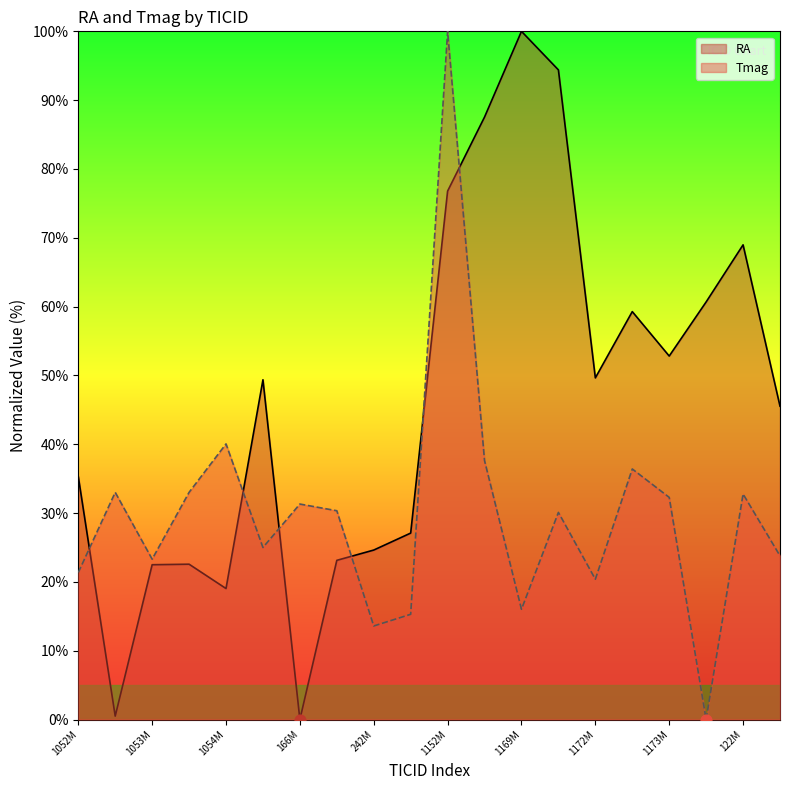

What is the total value across all series at 122M?

101.7